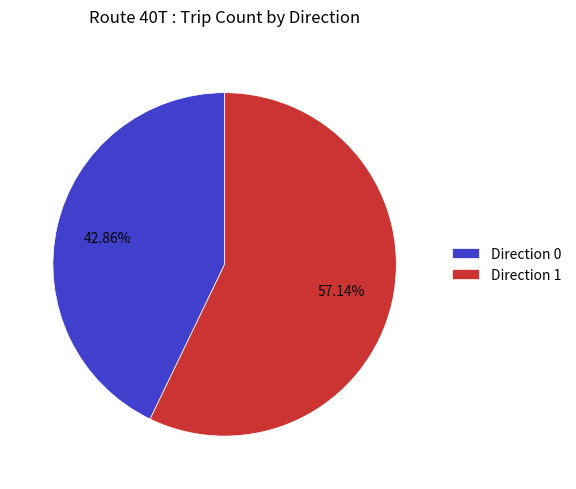

Is Direction 0 the majority of the pie?

No